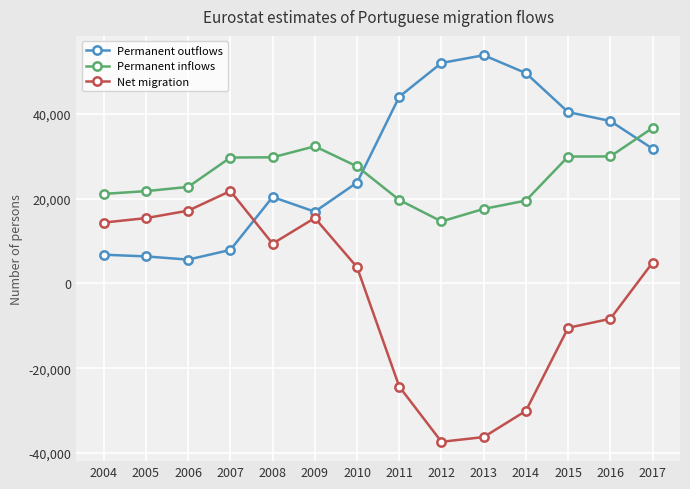

What is the total value across all series at 2010?

55150